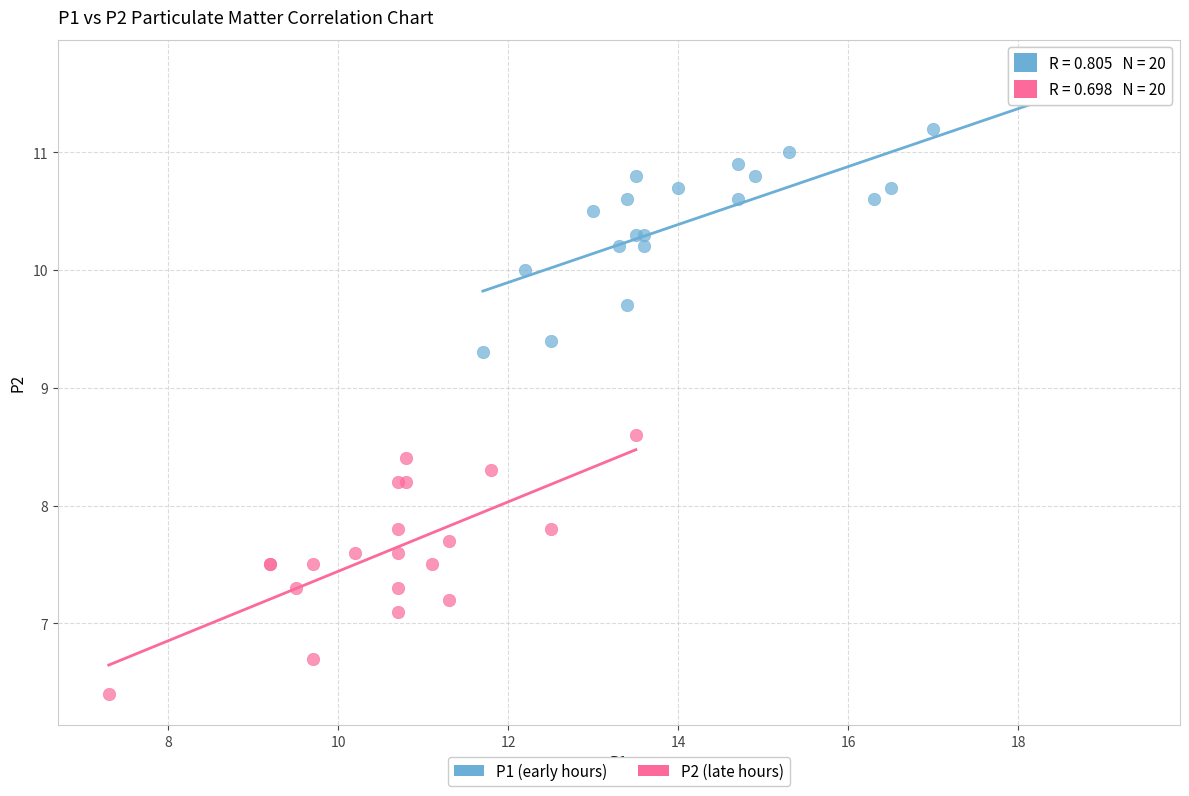

Which series reaches the minimum Y coordinate?

P2 (late hours)